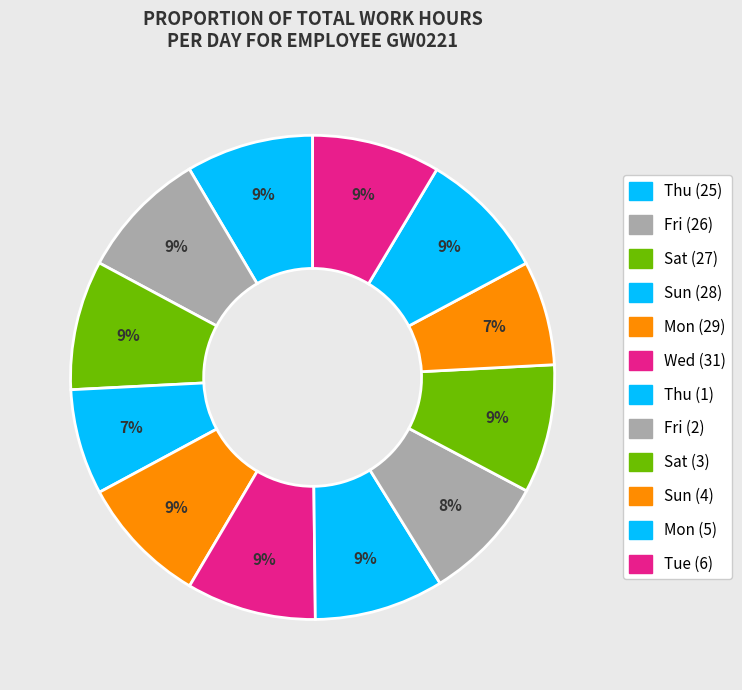

Count the number of slices in the pie.

12